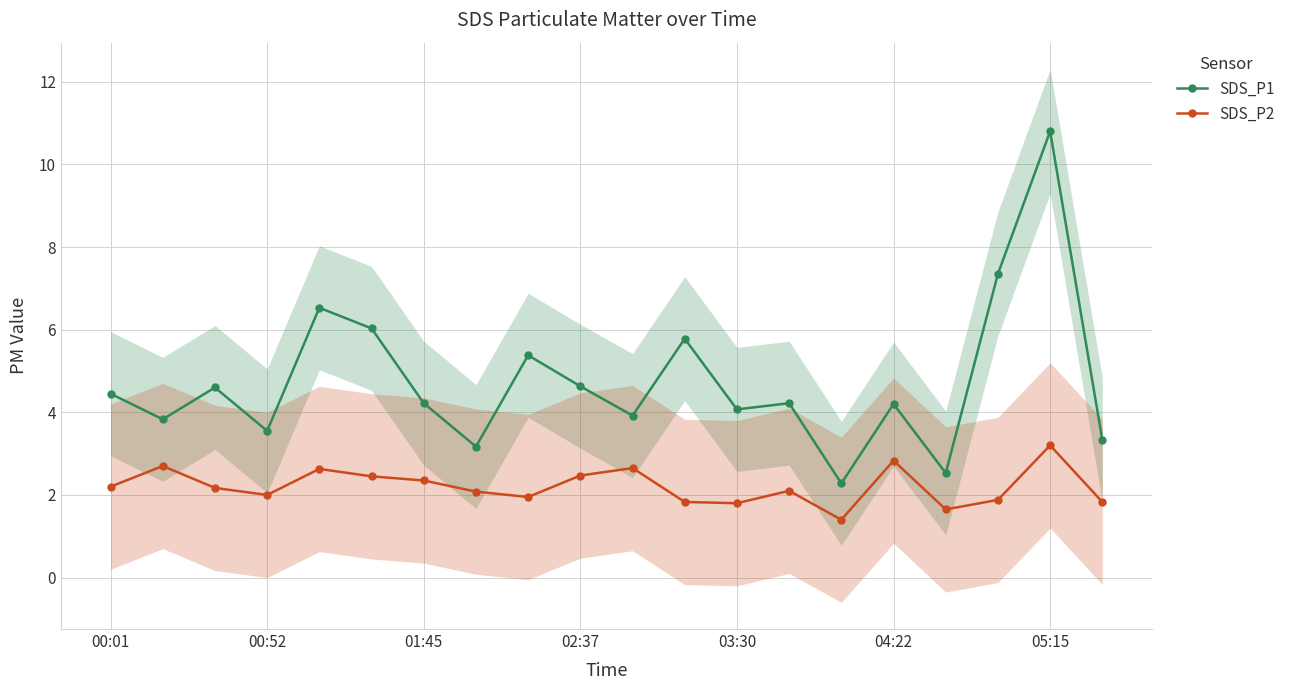

How many interior local peaks does the SDS_P1 series have?

7